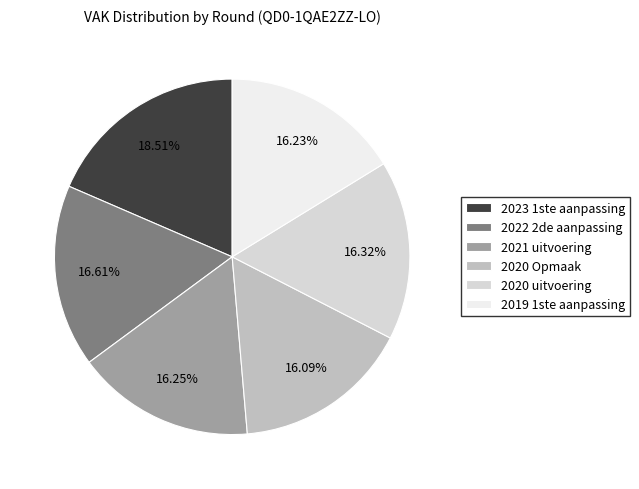

True or false: 2020 uitvoering accounts for 16% of the total.

True